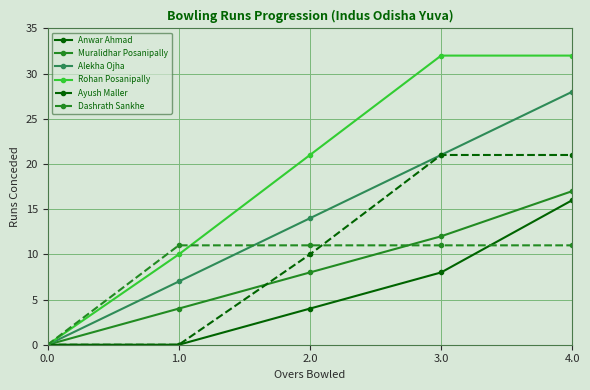

At which category is the sum across all series the highest?

4.0